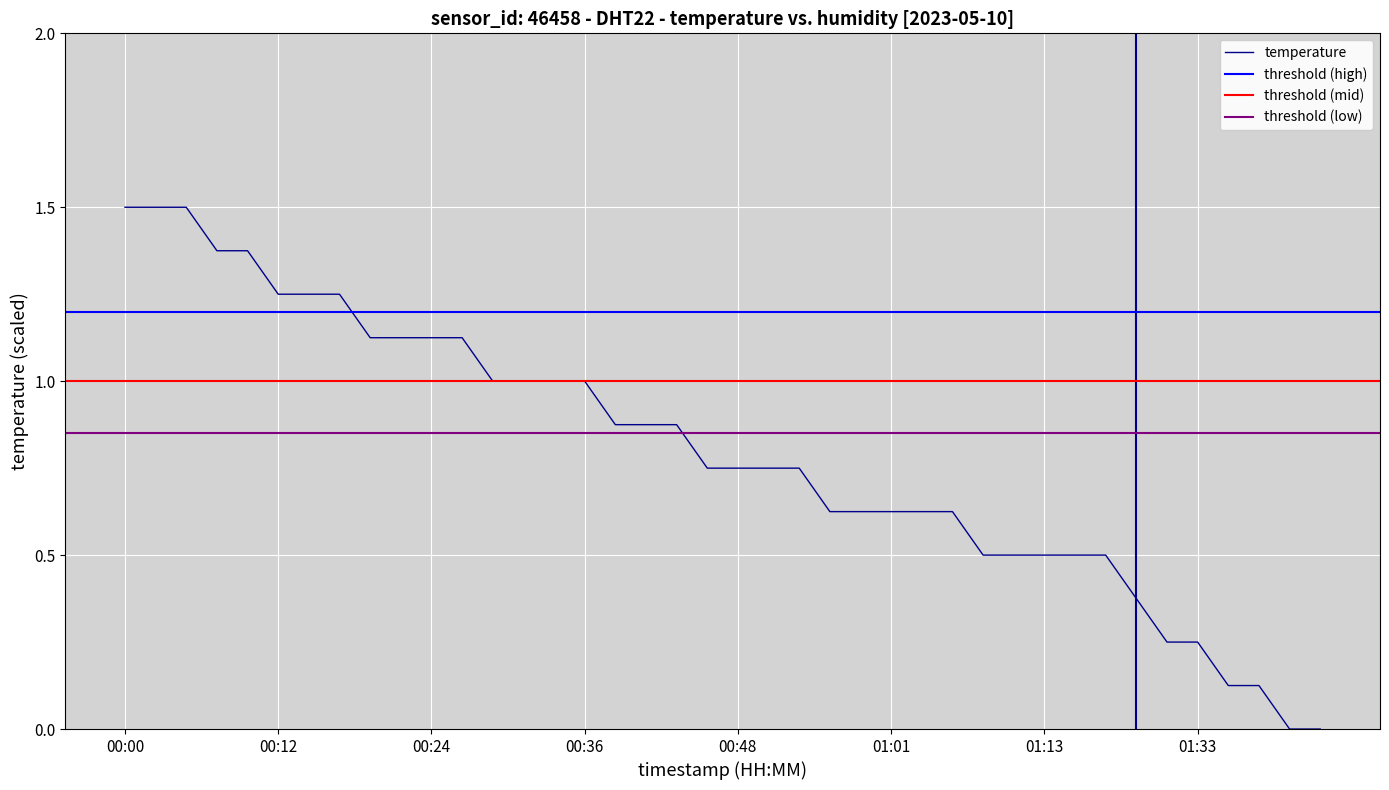

What is the highest value of the temperature series?

1.5